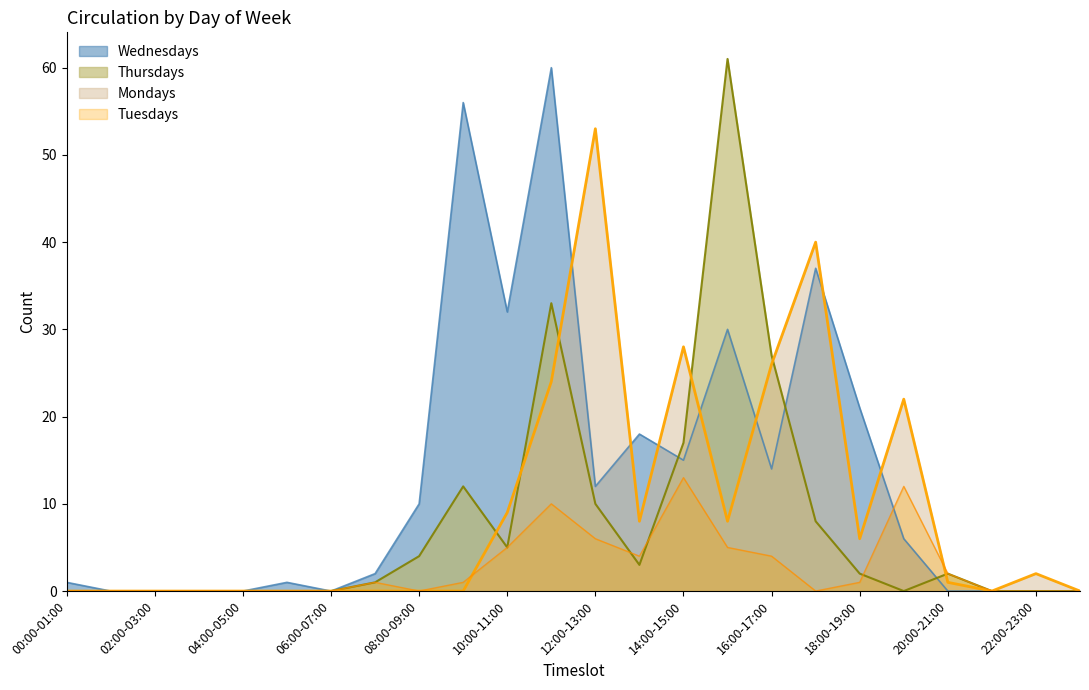

Reading left to right, transcribe all the data shown in this chart.

Wednesdays: 00:00-01:00=1	01:00-02:00=0	02:00-03:00=0	03:00-04:00=0	04:00-05:00=0	05:00-06:00=1	06:00-07:00=0	07:00-08:00=2	08:00-09:00=10	09:00-10:00=56	10:00-11:00=32	11:00-12:00=60	12:00-13:00=12	13:00-14:00=18	14:00-15:00=15	15:00-16:00=30	16:00-17:00=14	17:00-18:00=37	18:00-19:00=21	19:00-20:00=6	20:00-21:00=0	21:00-22:00=0	22:00-23:00=0	23:00-24:00=0
Thursdays: 00:00-01:00=0	01:00-02:00=0	02:00-03:00=0	03:00-04:00=0	04:00-05:00=0	05:00-06:00=0	06:00-07:00=0	07:00-08:00=1	08:00-09:00=4	09:00-10:00=12	10:00-11:00=5	11:00-12:00=33	12:00-13:00=10	13:00-14:00=3	14:00-15:00=17	15:00-16:00=61	16:00-17:00=27	17:00-18:00=8	18:00-19:00=2	19:00-20:00=0	20:00-21:00=2	21:00-22:00=0	22:00-23:00=0	23:00-24:00=0
Mondays: 00:00-01:00=0	01:00-02:00=0	02:00-03:00=0	03:00-04:00=0	04:00-05:00=0	05:00-06:00=0	06:00-07:00=0	07:00-08:00=0	08:00-09:00=0	09:00-10:00=0	10:00-11:00=9	11:00-12:00=24	12:00-13:00=53	13:00-14:00=8	14:00-15:00=28	15:00-16:00=8	16:00-17:00=26	17:00-18:00=40	18:00-19:00=6	19:00-20:00=22	20:00-21:00=1	21:00-22:00=0	22:00-23:00=2	23:00-24:00=0
Tuesdays: 00:00-01:00=0	01:00-02:00=0	02:00-03:00=0	03:00-04:00=0	04:00-05:00=0	05:00-06:00=0	06:00-07:00=0	07:00-08:00=1	08:00-09:00=0	09:00-10:00=1	10:00-11:00=5	11:00-12:00=10	12:00-13:00=6	13:00-14:00=4	14:00-15:00=13	15:00-16:00=5	16:00-17:00=4	17:00-18:00=0	18:00-19:00=1	19:00-20:00=12	20:00-21:00=2	21:00-22:00=0	22:00-23:00=0	23:00-24:00=0